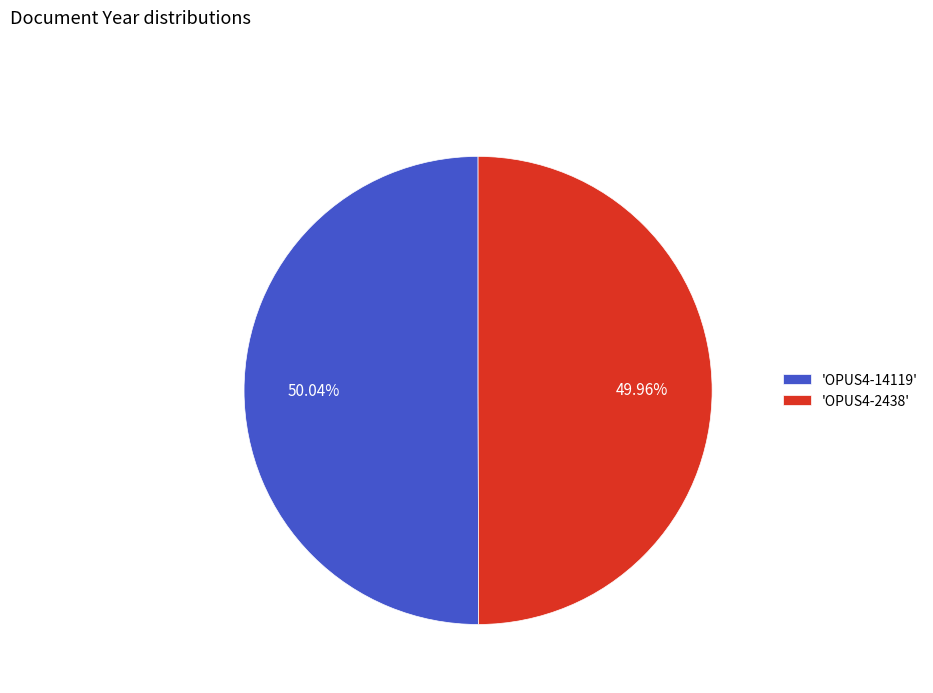

Combined, do 'OPUS4-14119' and 'OPUS4-2438' account for over 50%?

Yes